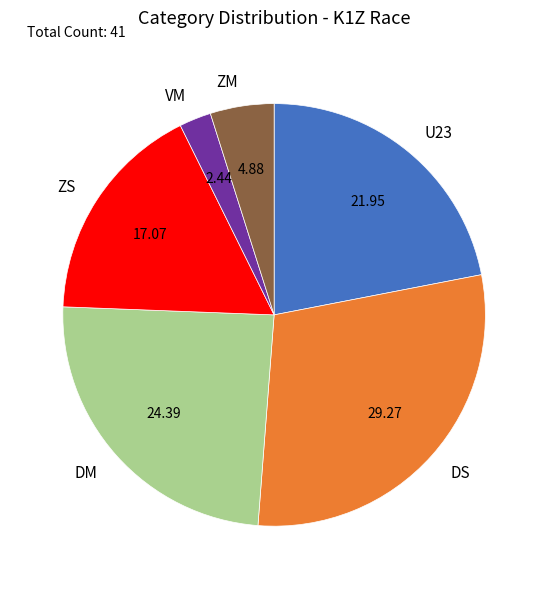

How many segments does this pie chart have?

6